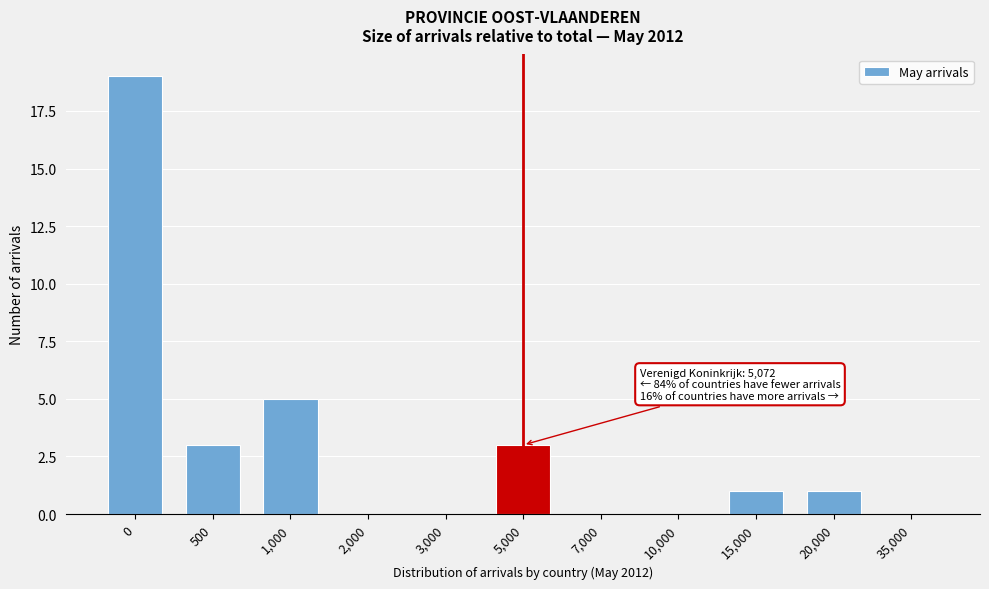

Reading left to right, what are all the values shown in this chart?

0=19	500=3	1,000=5	2,000=0	3,000=0	5,000=3	7,000=0	10,000=0	15,000=1	20,000=1	35,000=0